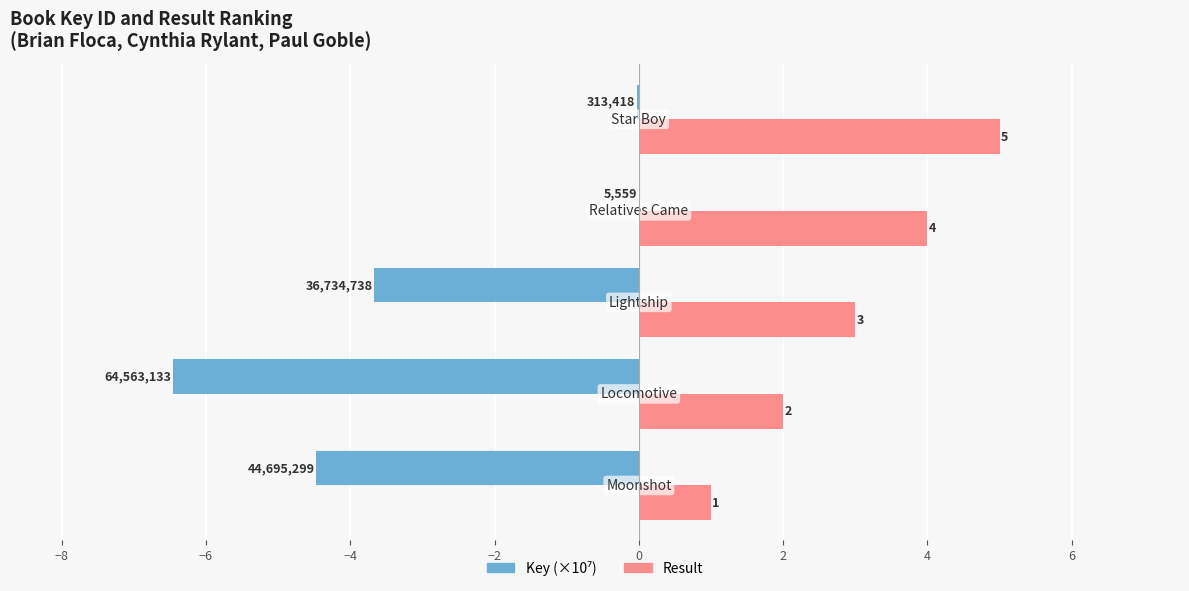

What is the sum of all Result values?

15.0